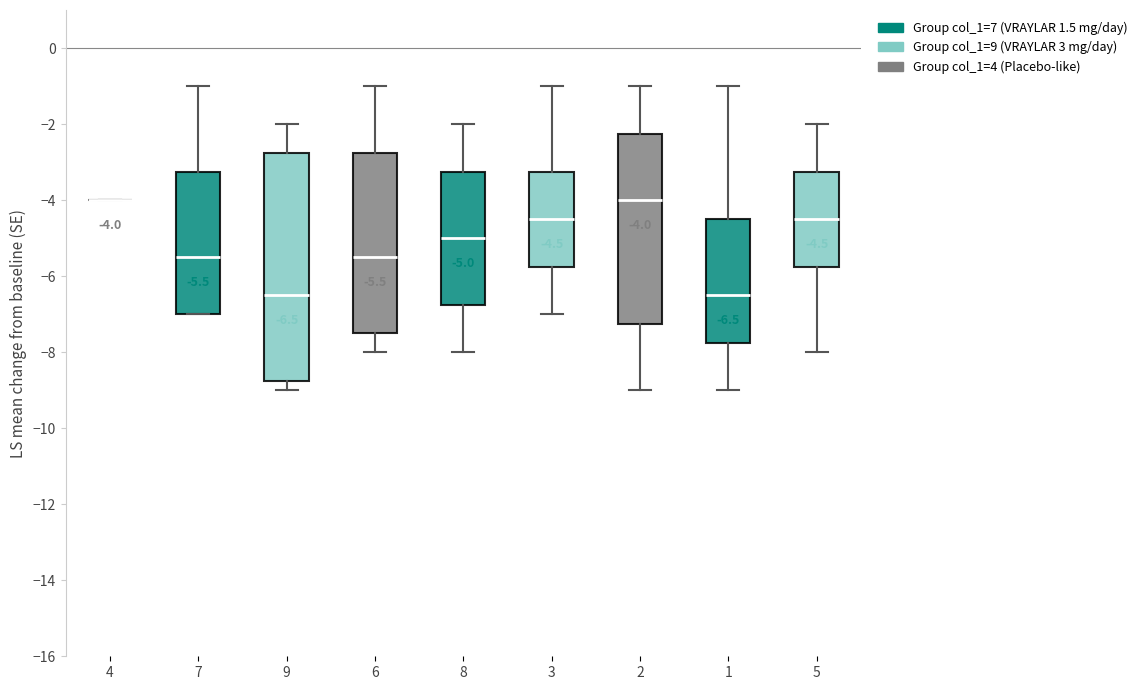

Which box is the tallest, from its lower edge to its upper edge?

9